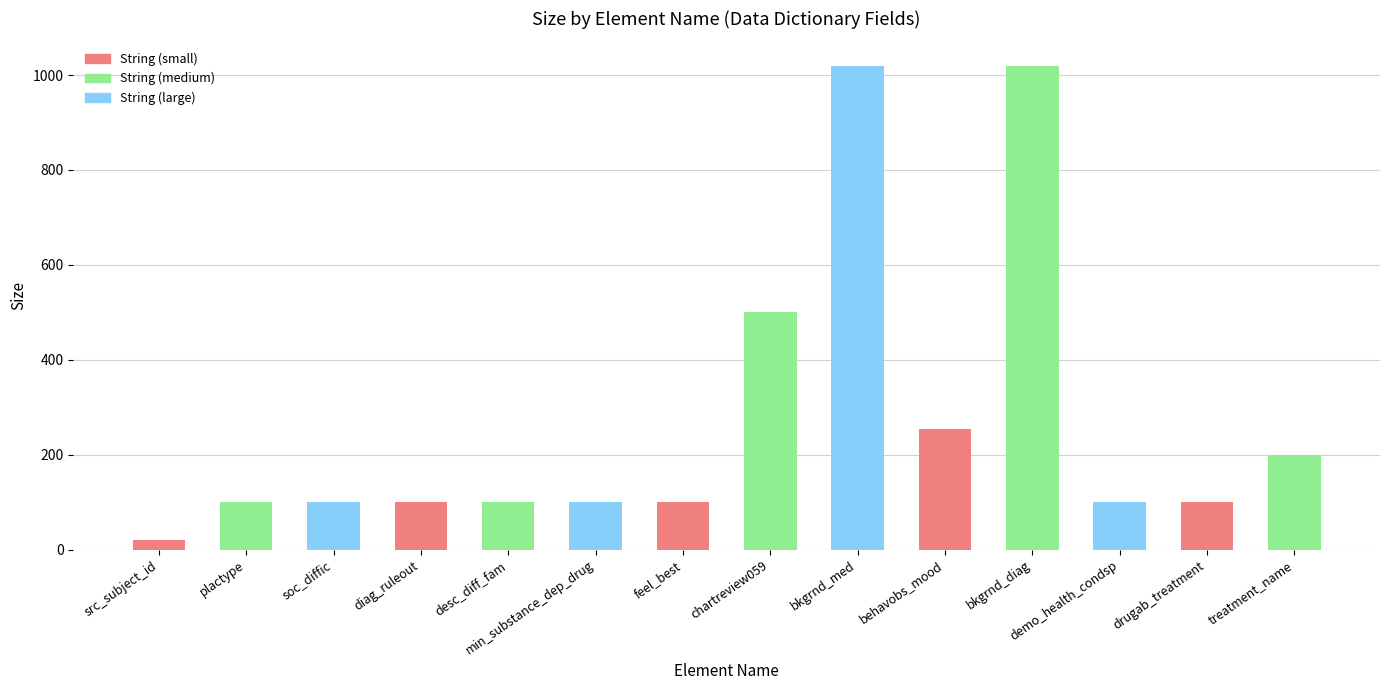

Does the chart contain any negative values?

No